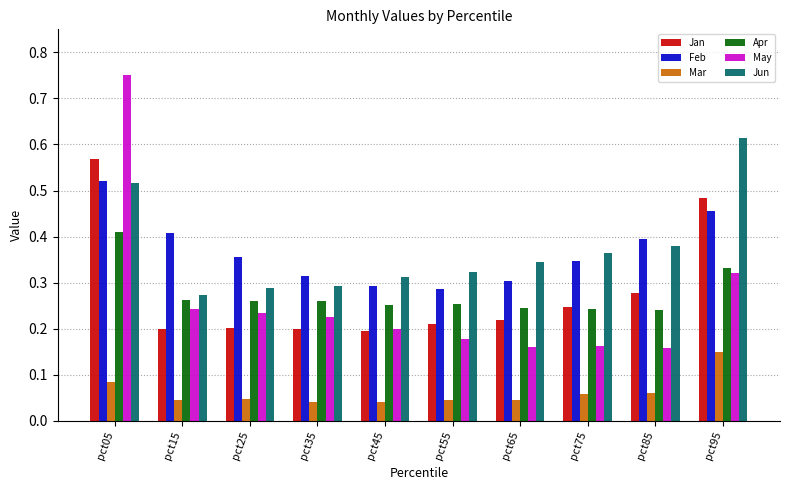

How many groups of bars are there?

10